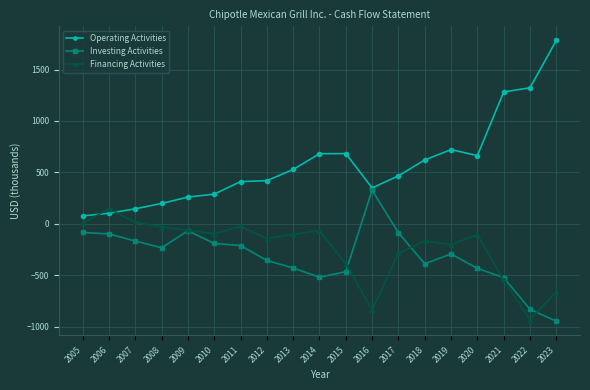

True or false: Operating Activities has a value of 2944.7 at 2023.

False